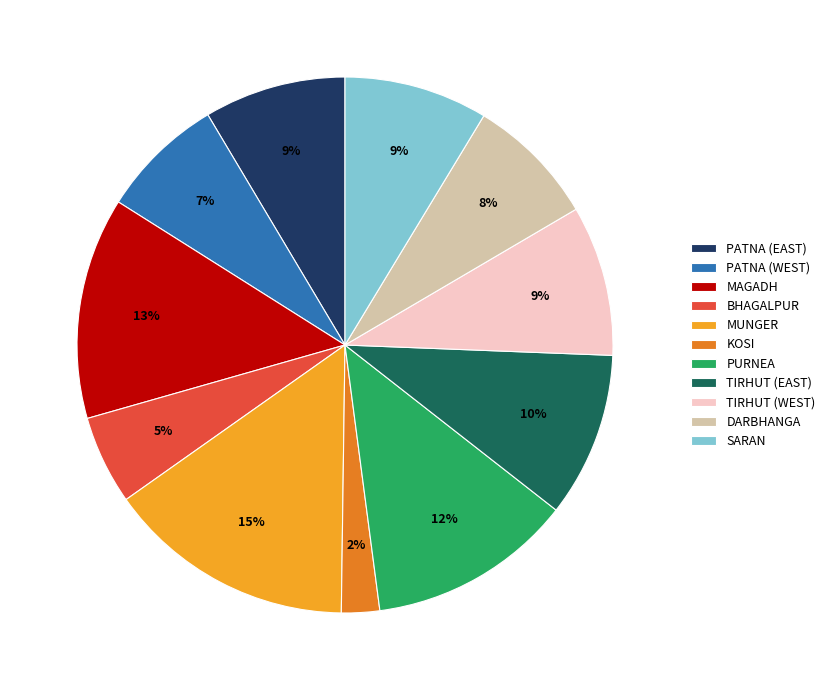

Is there any slice that represents more than half of the pie?

No